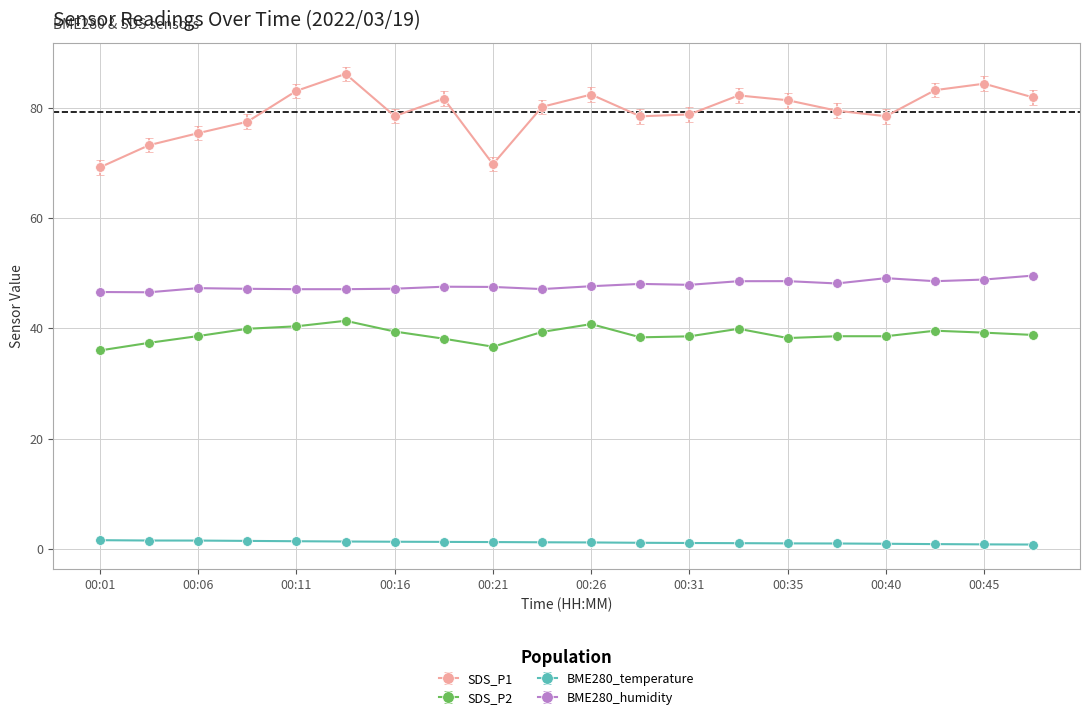

What is the average value of the SDS_P1 series?

79.2